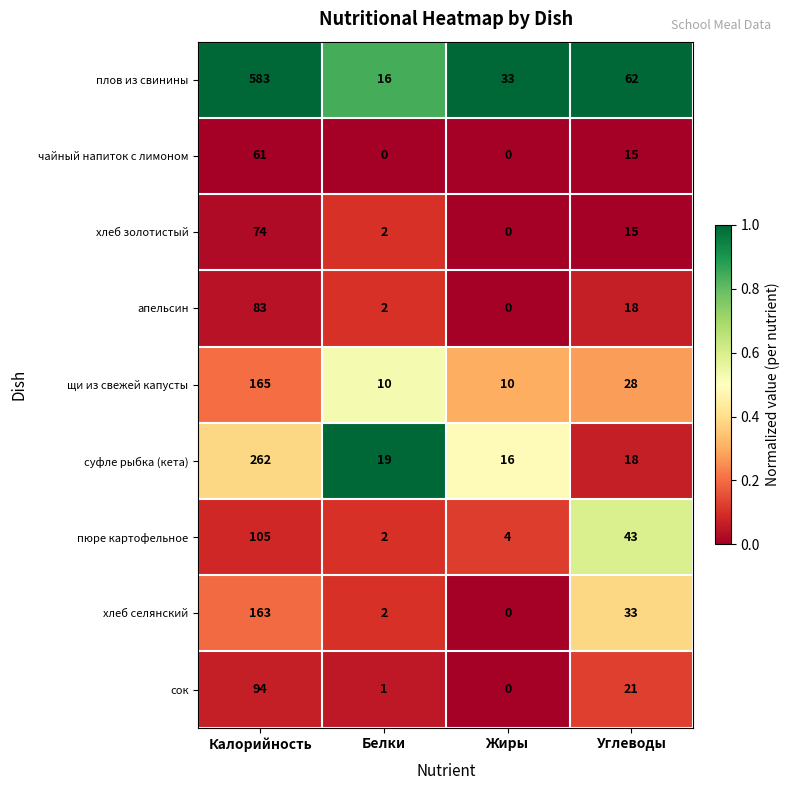

Which series has the largest range (max minus min)?

плов из свинины